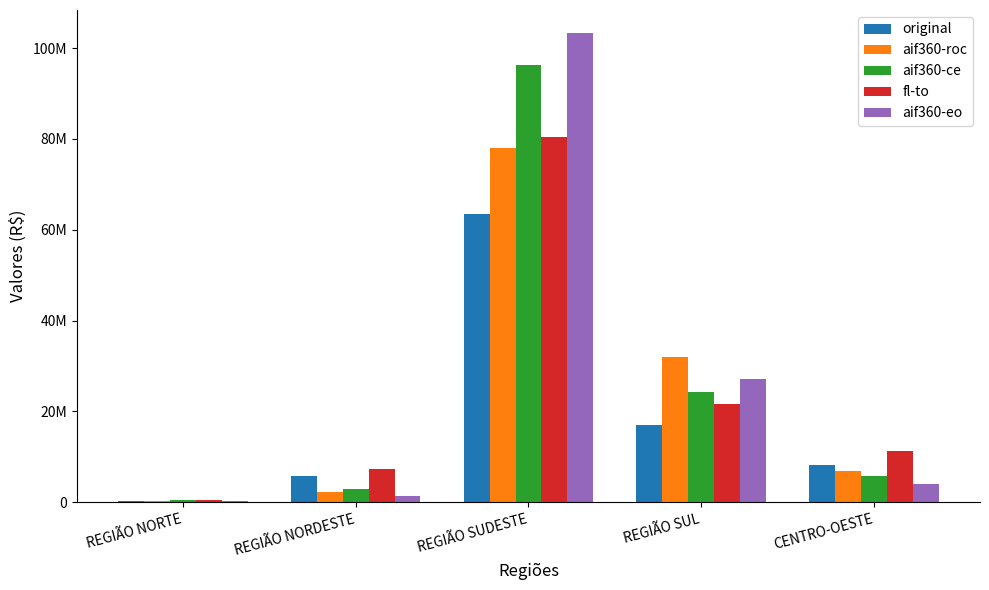

Is it true that fl-to equals 80323964 at REGIÃO SUDESTE?

True